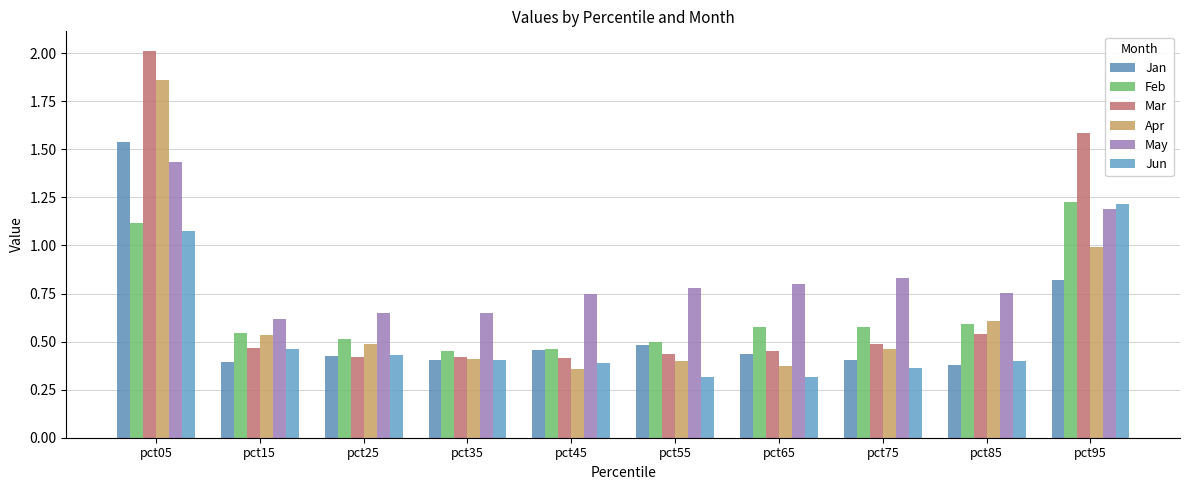

Reading right to left, extract all data points from this chart.

Jan: pct95=0.8	pct85=0.4	pct75=0.4	pct65=0.4	pct55=0.5	pct45=0.5	pct35=0.4	pct25=0.4	pct15=0.4	pct05=1.5
Feb: pct95=1.2	pct85=0.6	pct75=0.6	pct65=0.6	pct55=0.5	pct45=0.5	pct35=0.5	pct25=0.5	pct15=0.5	pct05=1.1
Mar: pct95=1.6	pct85=0.5	pct75=0.5	pct65=0.5	pct55=0.4	pct45=0.4	pct35=0.4	pct25=0.4	pct15=0.5	pct05=2.0
Apr: pct95=1.0	pct85=0.6	pct75=0.5	pct65=0.4	pct55=0.4	pct45=0.4	pct35=0.4	pct25=0.5	pct15=0.5	pct05=1.9
May: pct95=1.2	pct85=0.8	pct75=0.8	pct65=0.8	pct55=0.8	pct45=0.7	pct35=0.6	pct25=0.6	pct15=0.6	pct05=1.4
Jun: pct95=1.2	pct85=0.4	pct75=0.4	pct65=0.3	pct55=0.3	pct45=0.4	pct35=0.4	pct25=0.4	pct15=0.5	pct05=1.1